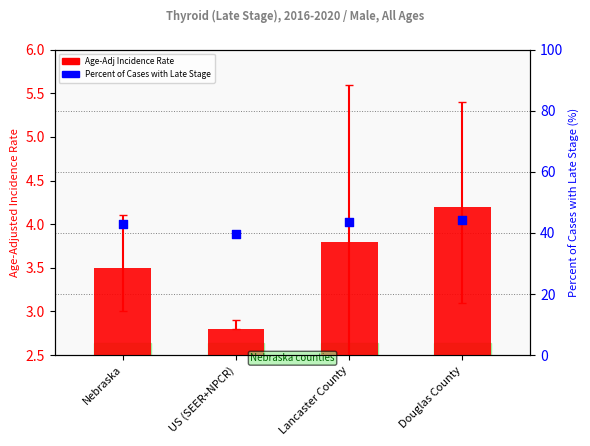

Which series contains the highest Y value?

Percent of Cases with Late Stage